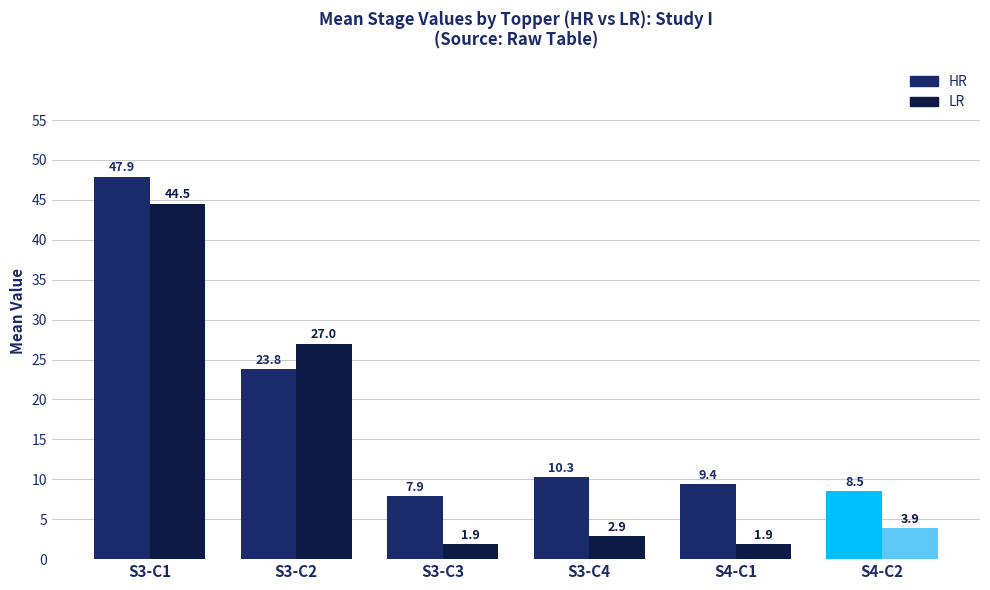

Reading left to right, list all the values displayed in this chart.

HR: 47.9	23.8	7.9	10.3	9.4	8.5
LR: 44.5	27.0	1.9	2.9	1.9	3.9